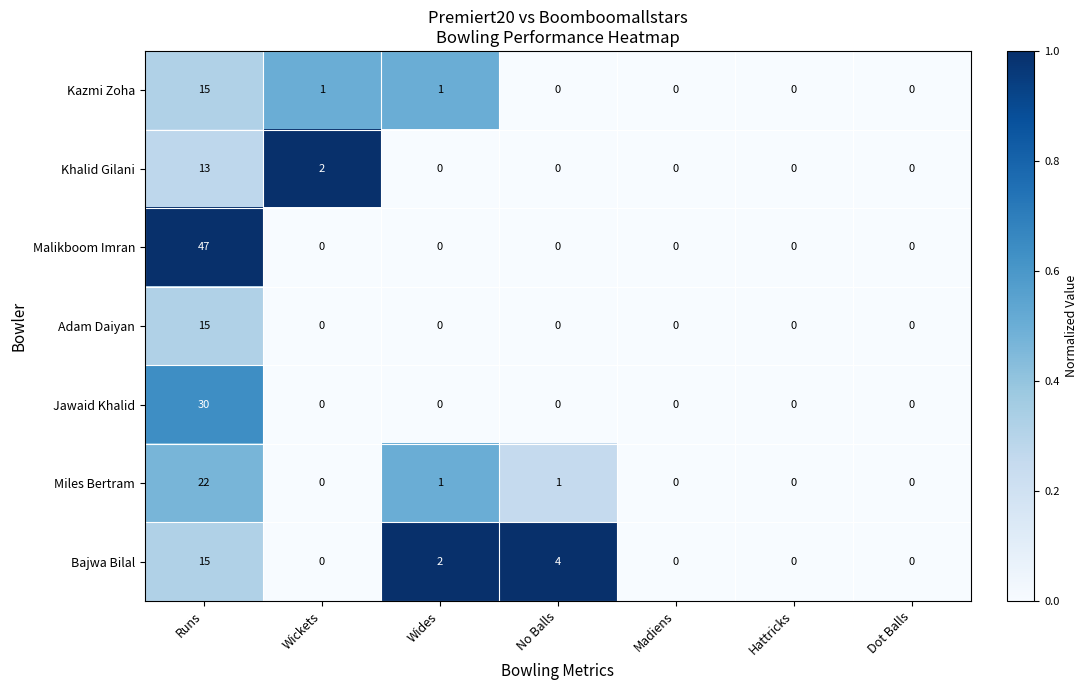

How many positive values does the Bajwa Bilal series have?

3